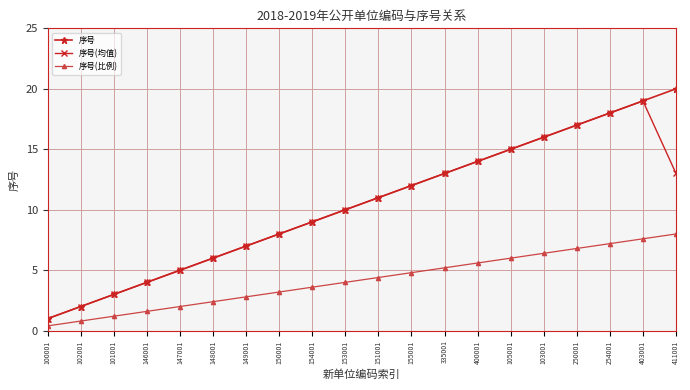

What is the value of the 序号(比例) point at the 13th from the left?

5.2